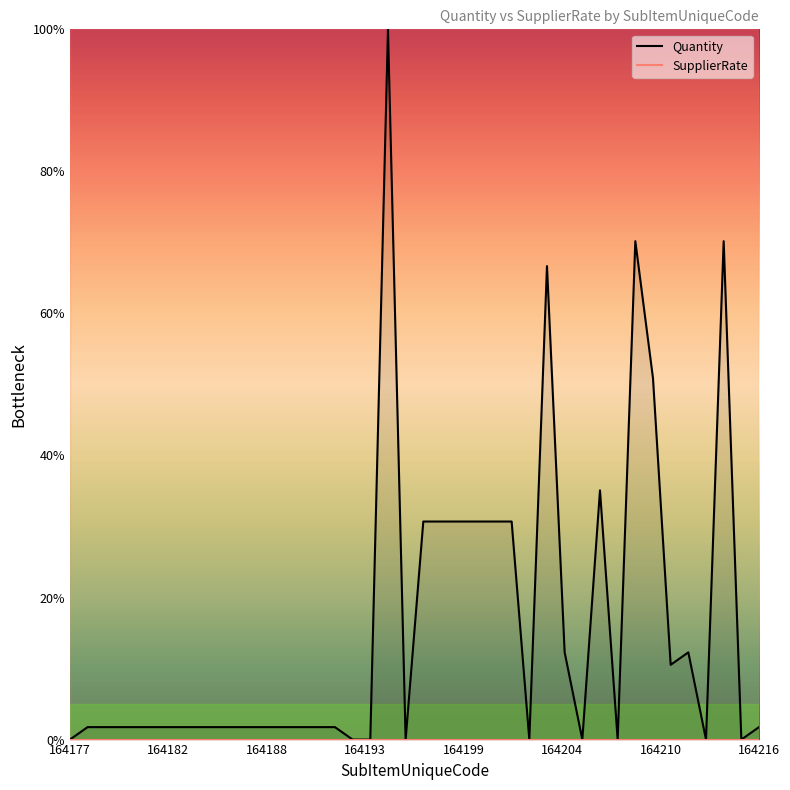

Is it true that the value at 164209 is 26.9?

False